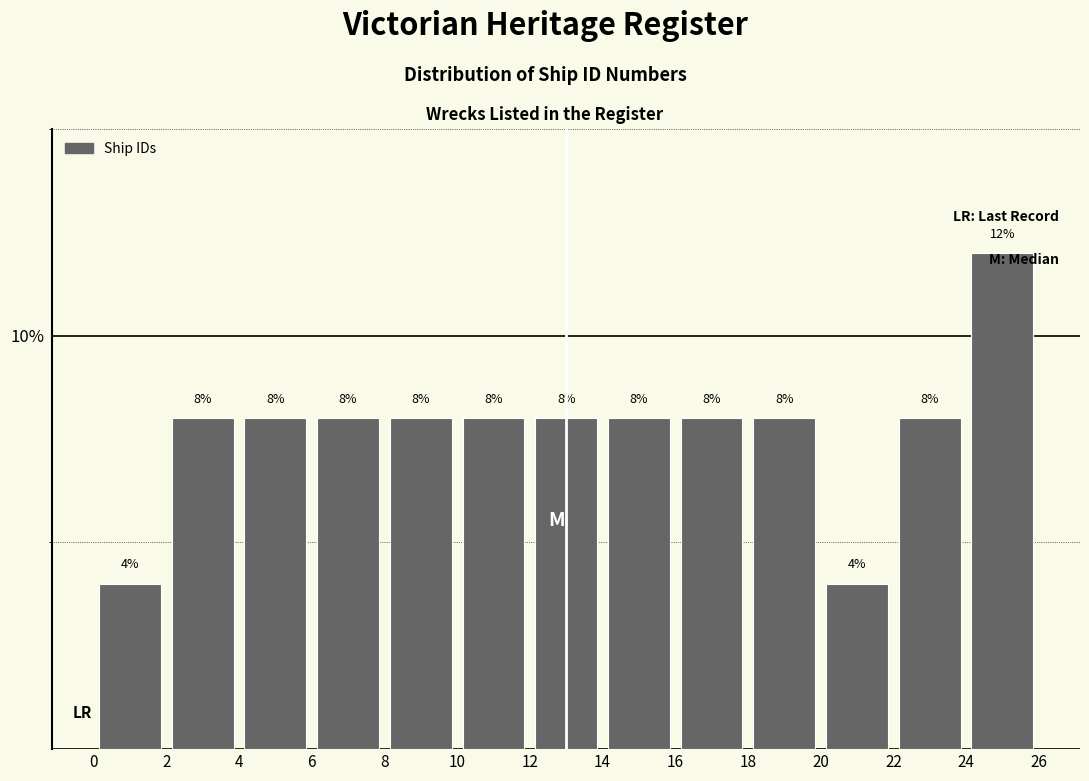

Which range on the x-axis has the tallest bar?

24 to 26